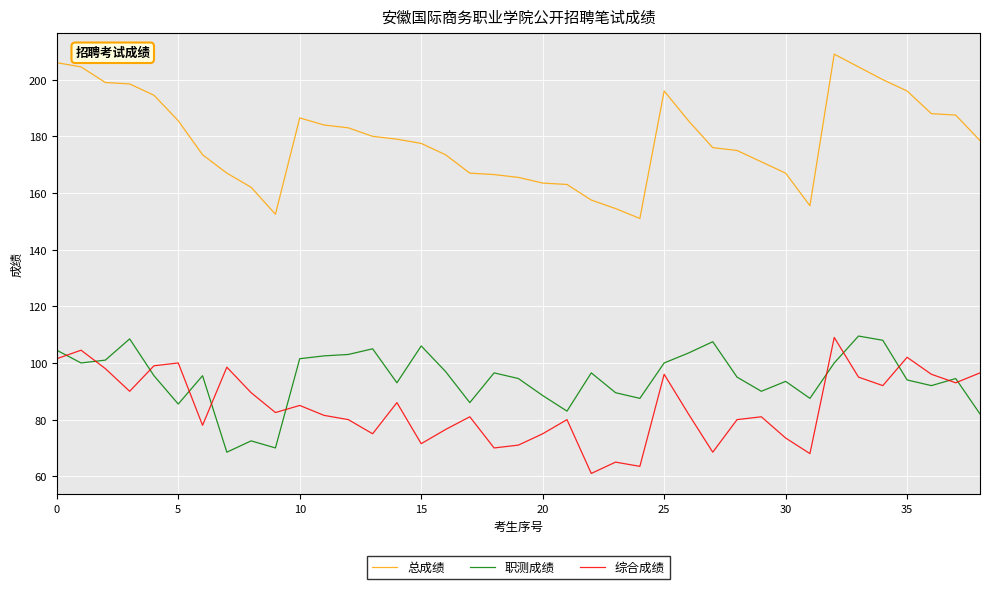

What are all the series names shown in the legend?

总成绩, 职测成绩, 综合成绩